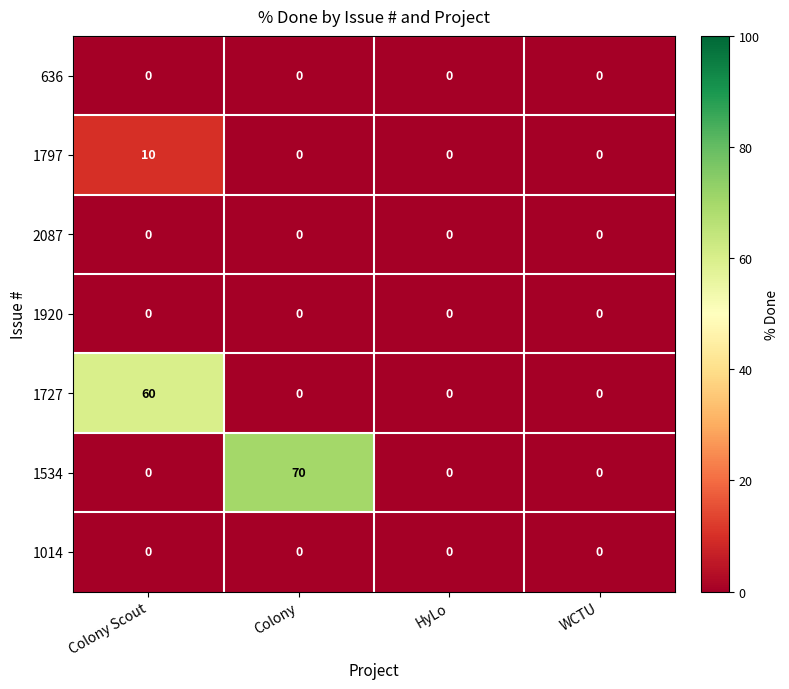

What is the maximum value shown in the chart?

70